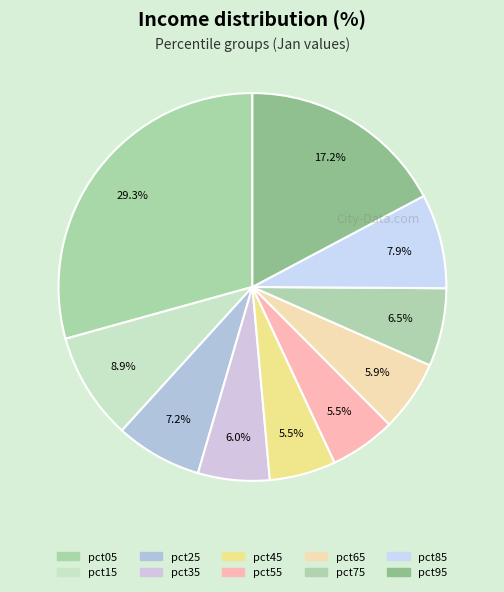

How many segments does this pie chart have?

10